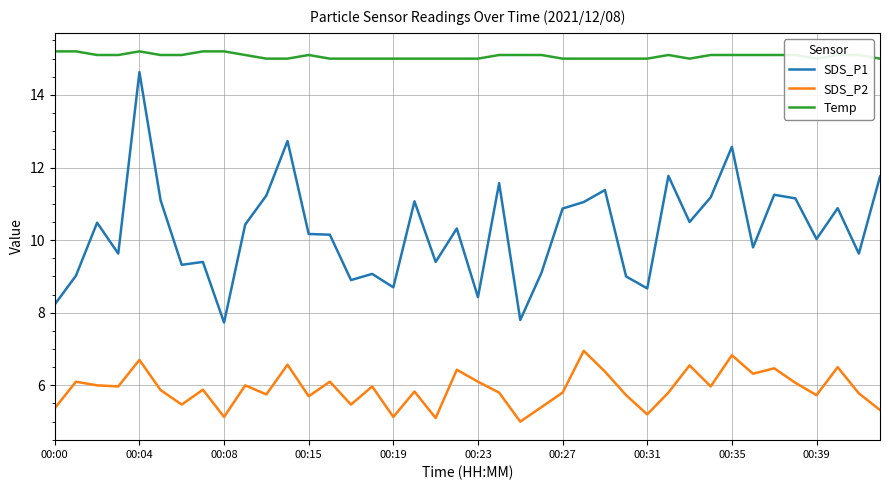

Is it true that SDS_P1 equals 11.1 at 25?

True